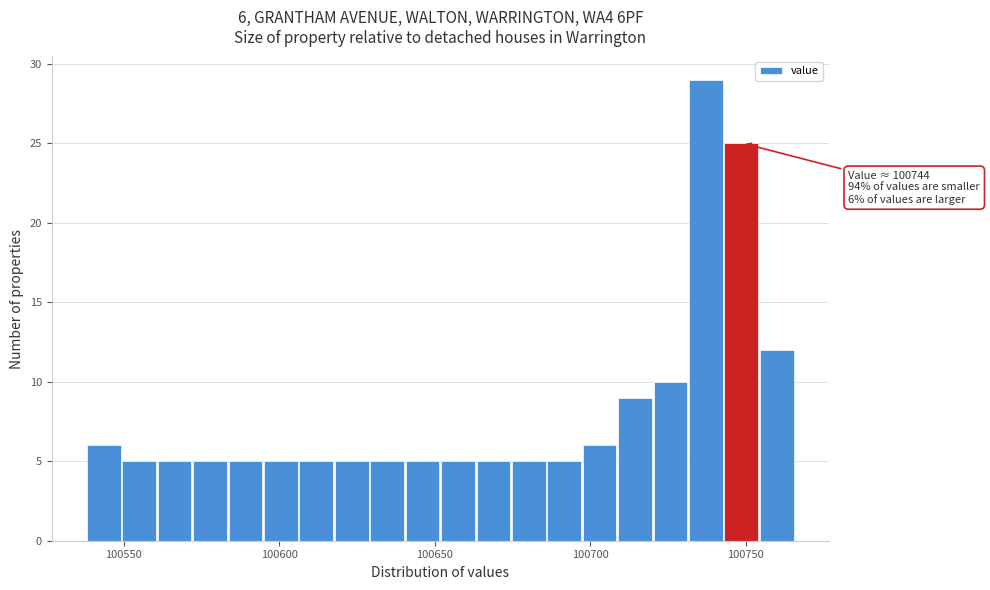

Around what value on the x-axis is the tallest bar? Give the approximate position of its centre, as read against the axis.

100735